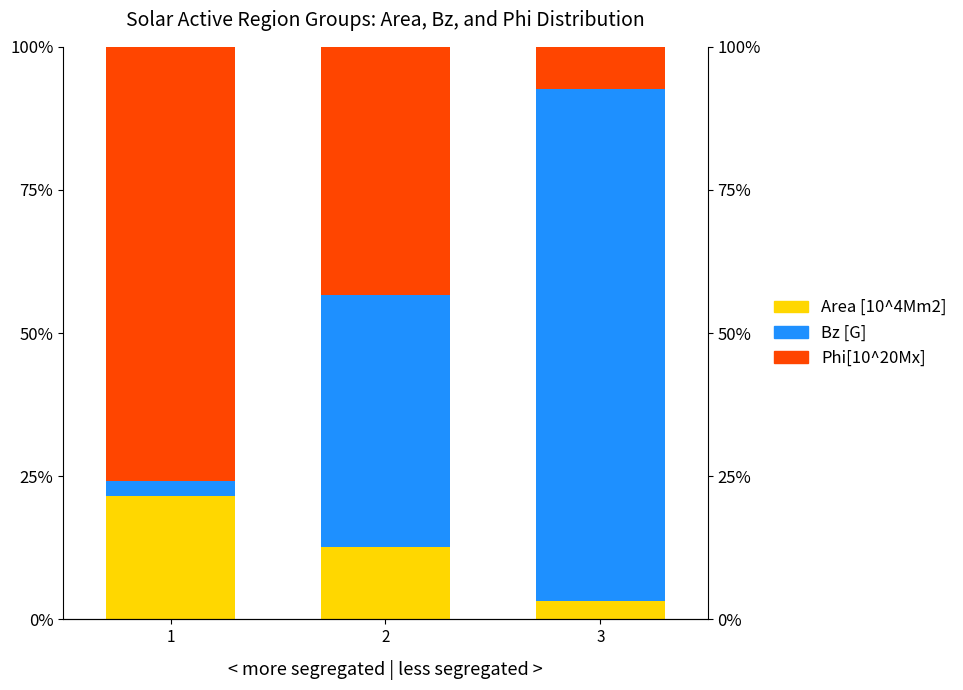

The value of Area [10^4Mm2] at 1 is 28.8. True or false?

False